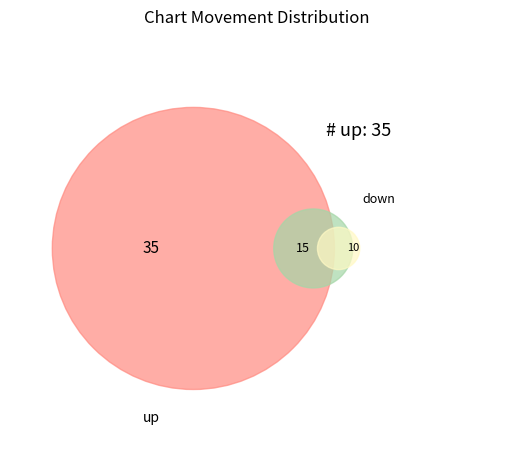

To the nearest percent, what is the average slice percentage?

33%